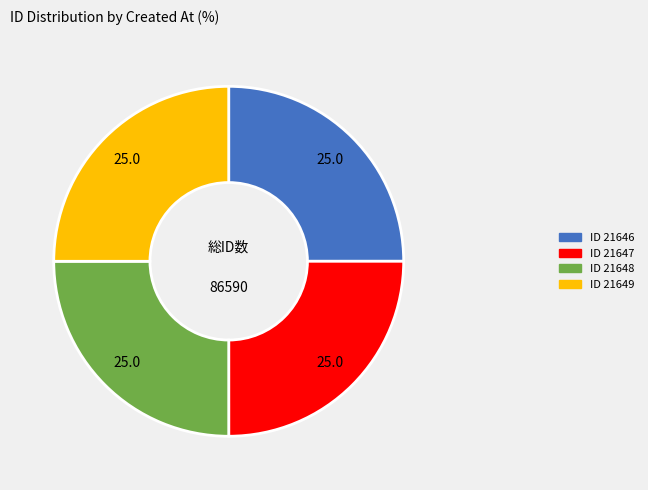

Is ID 21649 the majority of the pie?

No